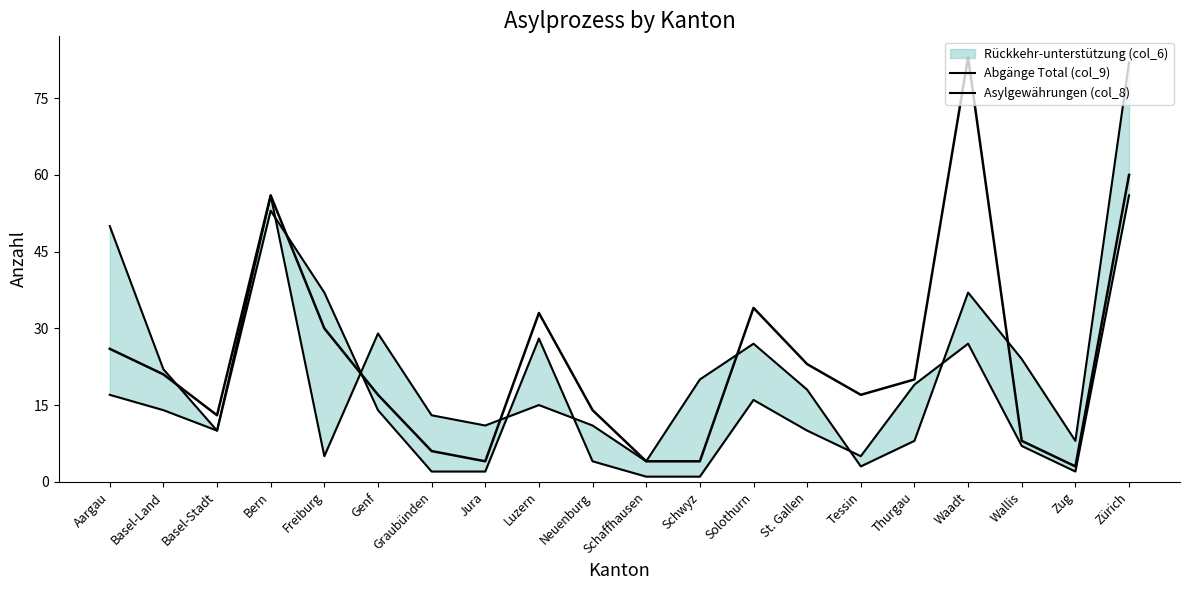

What is the difference between the Asylgewährungen (col_8) values at Schwyz and Zürich?

55